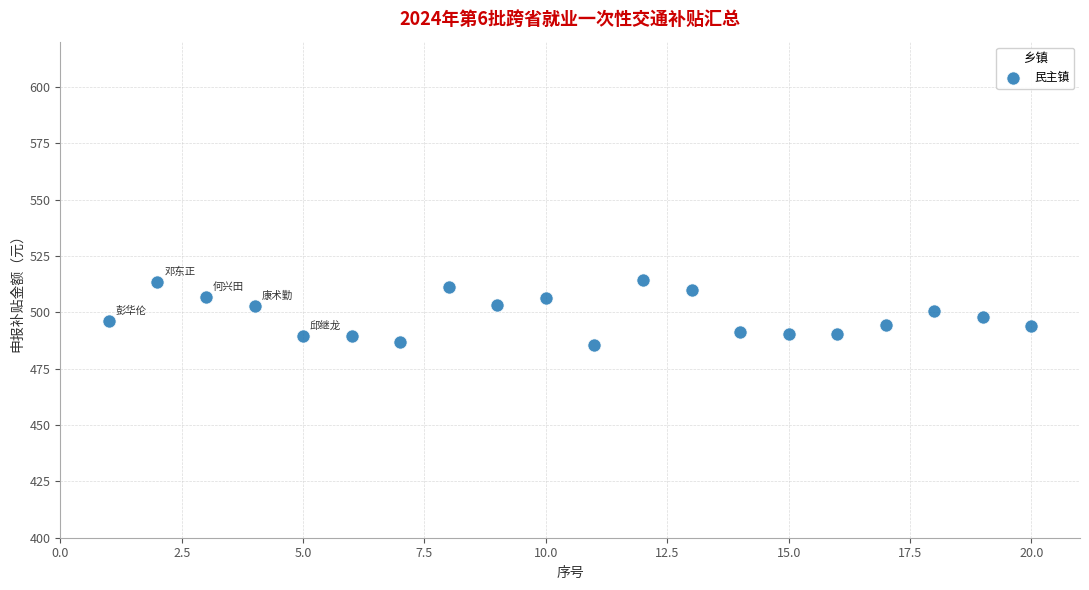

What is the range of X values (max minus min)?

19.0